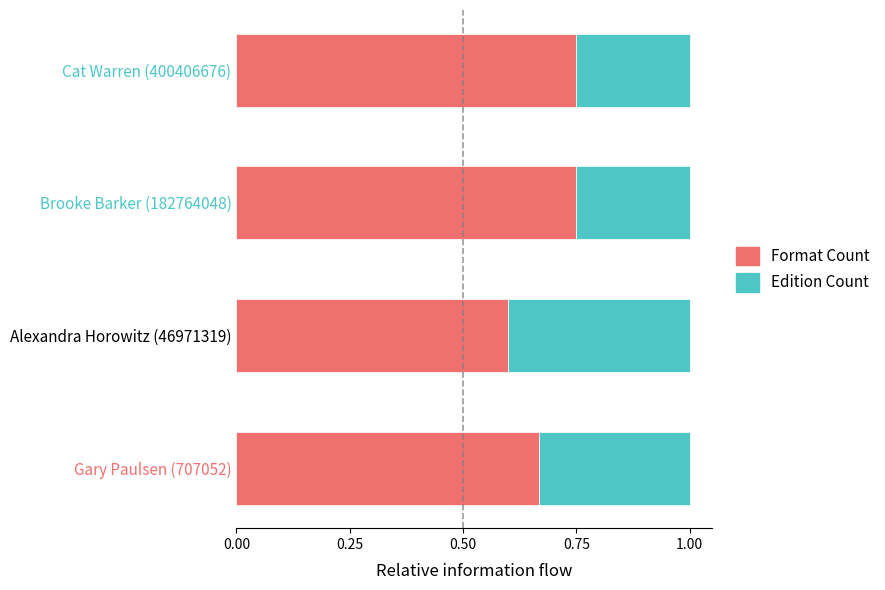

The Format Count series shows 1.1 at Cat Warren (400406676). True or false?

False